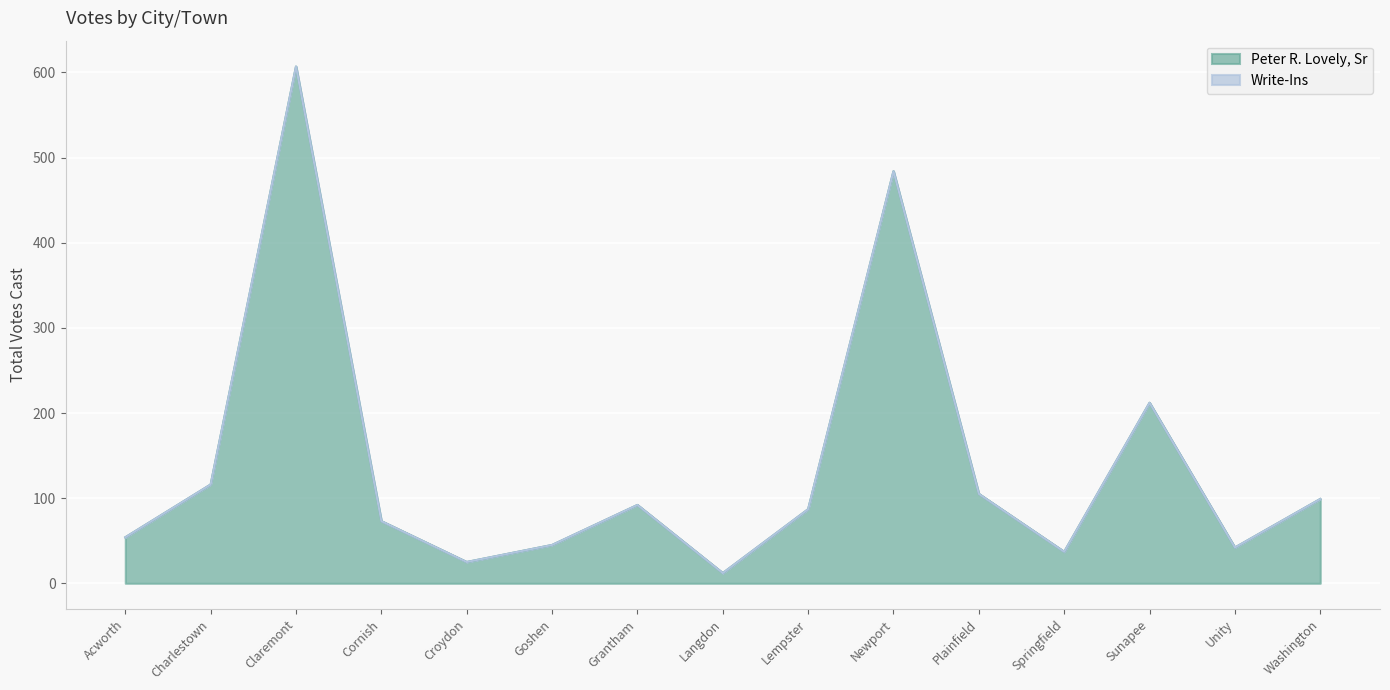

True or false: the data has more than 1 interior local peaks.

True